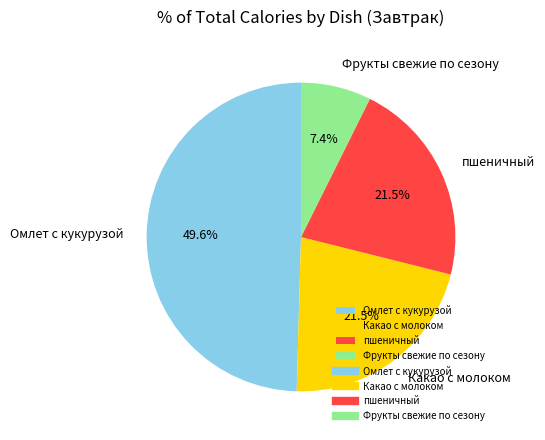

The Омлет с кукурузой slice represents 61% of the pie. True or false?

False